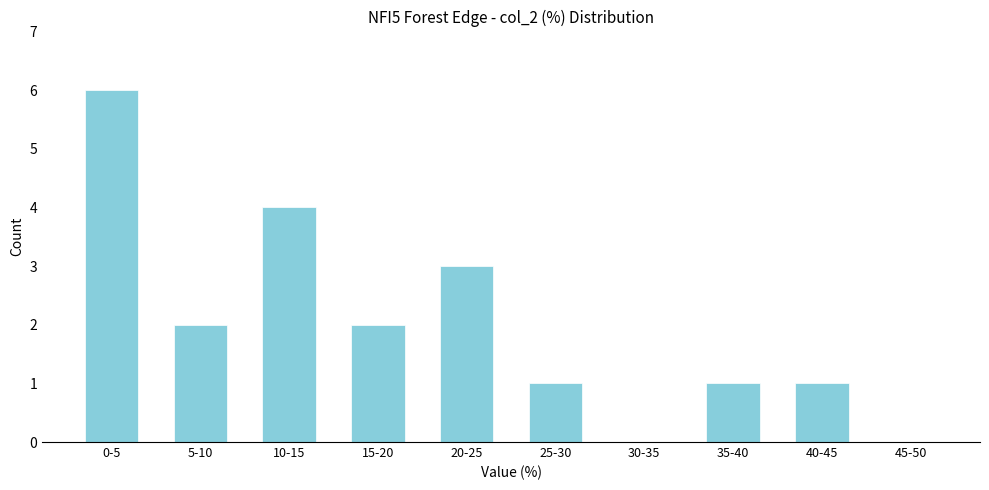

Reading left to right, list all the values displayed in this chart.

0-5=6	5-10=2	10-15=4	15-20=2	20-25=3	25-30=1	30-35=0	35-40=1	40-45=1	45-50=0